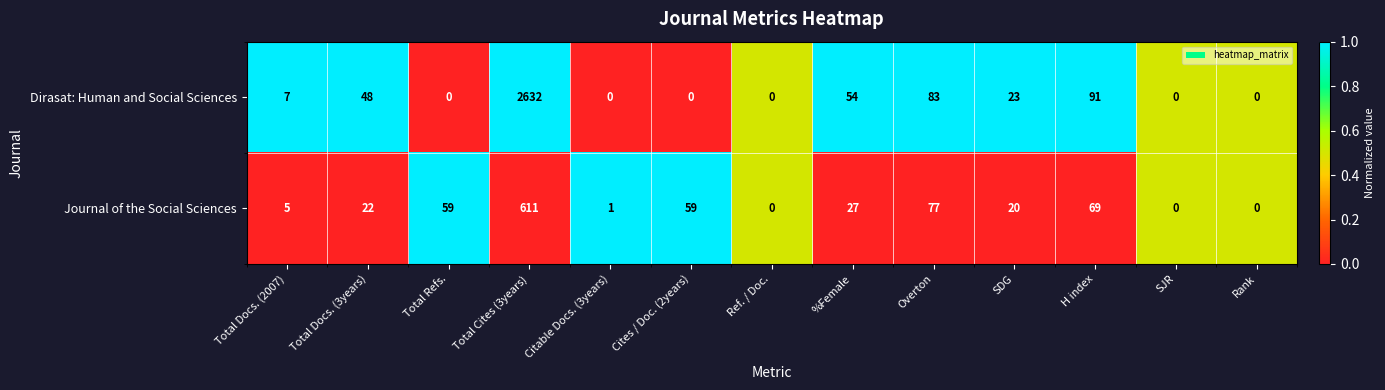

Where is Dirasat: Human and Social Sciences nearest to the value 1316?

H index